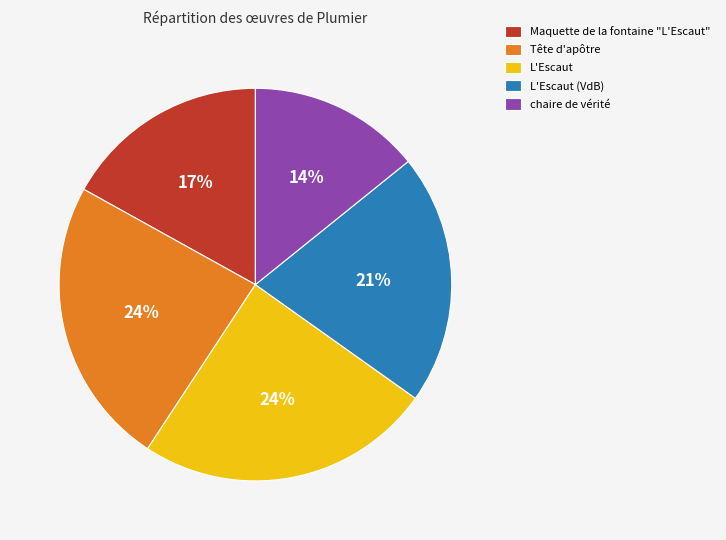

How many segments does this pie chart have?

5